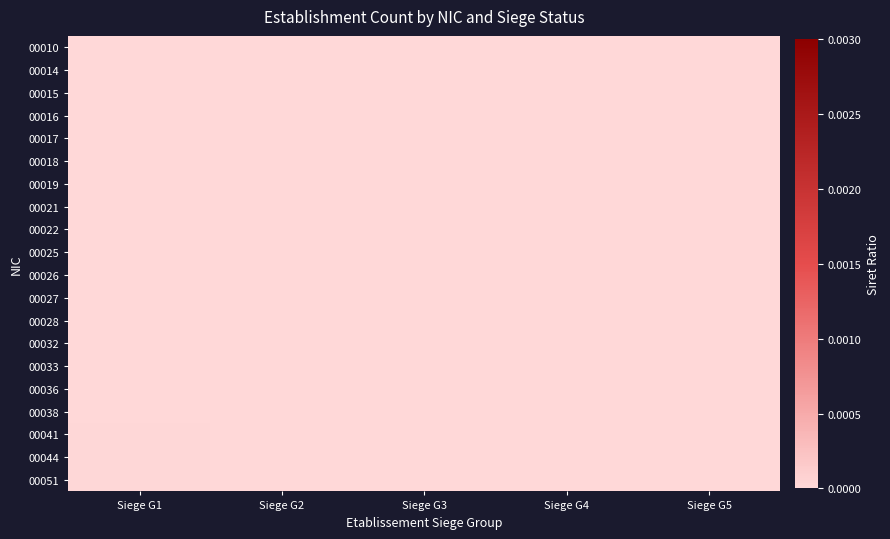

Reading left to right, extract all data points from this chart.

00010: Siege G1=0.0	Siege G2=0.0	Siege G3=0.0	Siege G4=0.0	Siege G5=0.0
00014: Siege G1=0.0	Siege G2=0.0	Siege G3=0.0	Siege G4=0.0	Siege G5=0.0
00015: Siege G1=0.0	Siege G2=0.0	Siege G3=0.0	Siege G4=0.0	Siege G5=0.0
00016: Siege G1=0.0	Siege G2=0.0	Siege G3=0.0	Siege G4=0.0	Siege G5=0.0
00017: Siege G1=0.0	Siege G2=0.0	Siege G3=0.0	Siege G4=0.0	Siege G5=0.0
00018: Siege G1=0.0	Siege G2=0.0	Siege G3=0.0	Siege G4=0.0	Siege G5=0.0
00019: Siege G1=0.0	Siege G2=0.0	Siege G3=0.0	Siege G4=0.0	Siege G5=0.0
00021: Siege G1=0.0	Siege G2=0.0	Siege G3=0.0	Siege G4=0.0	Siege G5=0.0
00022: Siege G1=0.0	Siege G2=0.0	Siege G3=0.0	Siege G4=0.0	Siege G5=0.0
00025: Siege G1=0.0	Siege G2=0.0	Siege G3=0.0	Siege G4=0.0	Siege G5=0.0
00026: Siege G1=0.0	Siege G2=0.0	Siege G3=0.0	Siege G4=0.0	Siege G5=0.0
00027: Siege G1=0.0	Siege G2=0.0	Siege G3=0.0	Siege G4=0.0	Siege G5=0.0
00028: Siege G1=0.0	Siege G2=0.0	Siege G3=0.0	Siege G4=0.0	Siege G5=0.0
00032: Siege G1=0.0	Siege G2=0.0	Siege G3=0.0	Siege G4=0.0	Siege G5=0.0
00033: Siege G1=0.0	Siege G2=0.0	Siege G3=0.0	Siege G4=0.0	Siege G5=0.0
00036: Siege G1=0.0	Siege G2=0.0	Siege G3=0.0	Siege G4=0.0	Siege G5=0.0
00038: Siege G1=0.0	Siege G2=0.0	Siege G3=0.0	Siege G4=0.0	Siege G5=0.0
00041: Siege G1=0.0	Siege G2=0.0	Siege G3=0.0	Siege G4=0.0	Siege G5=0.0
00044: Siege G1=0.0	Siege G2=0.0	Siege G3=0.0	Siege G4=0.0	Siege G5=0.0
00051: Siege G1=0.0	Siege G2=0.0	Siege G3=0.0	Siege G4=0.0	Siege G5=0.0